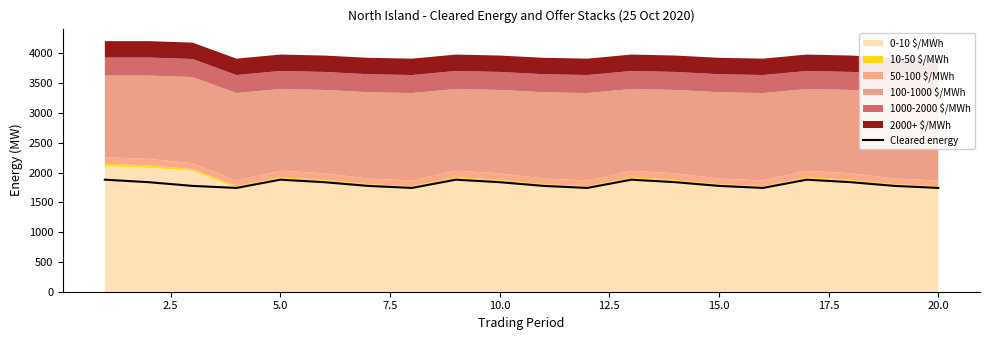

What is the minimum value for Cleared energy?

1741.1